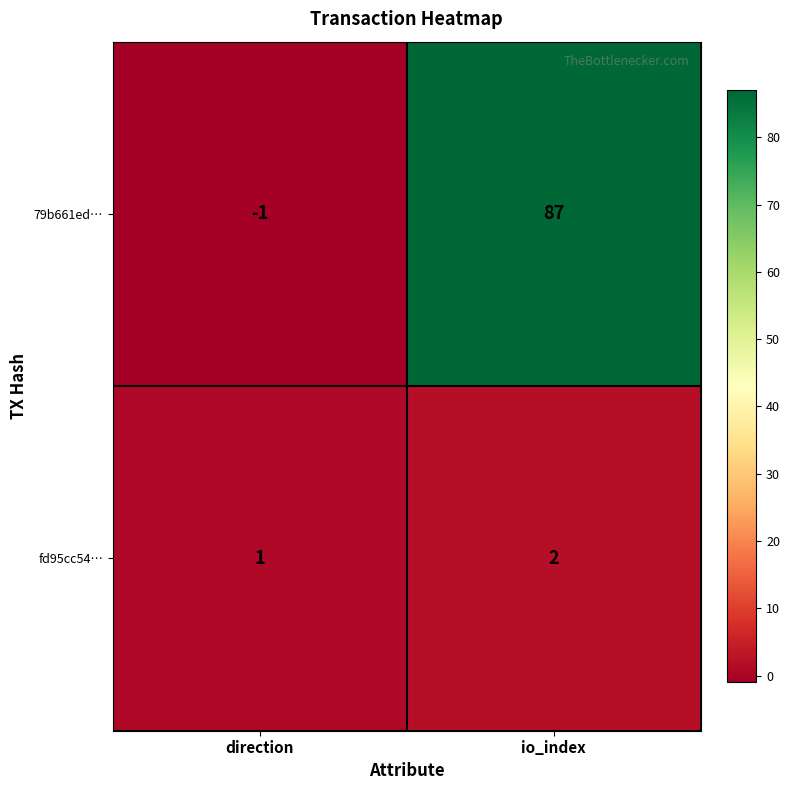

Is it true that 79b661ed… equals -1 at direction?

True